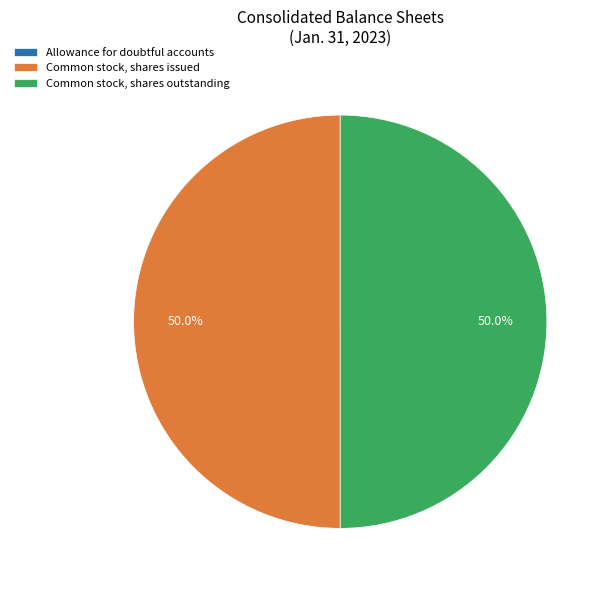

What percentage is NOT represented by Common stock, shares outstanding?

50.0%